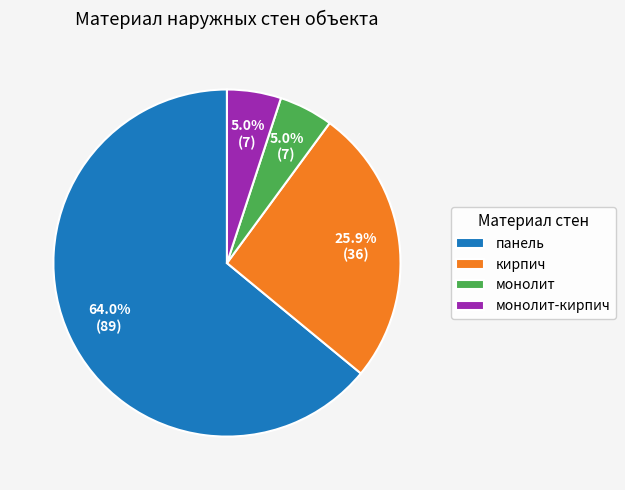

What percentage is the панель slice, to the nearest percent?

64%